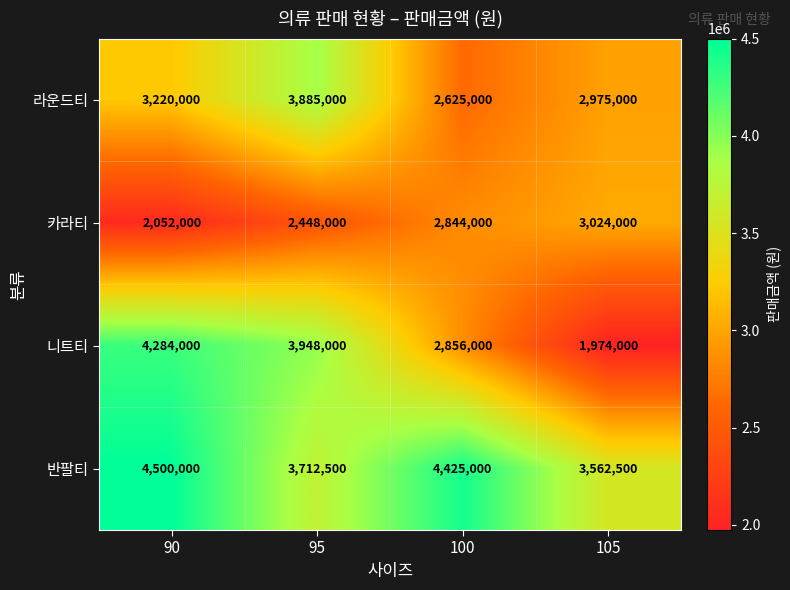

What is the smallest value displayed?

1974000